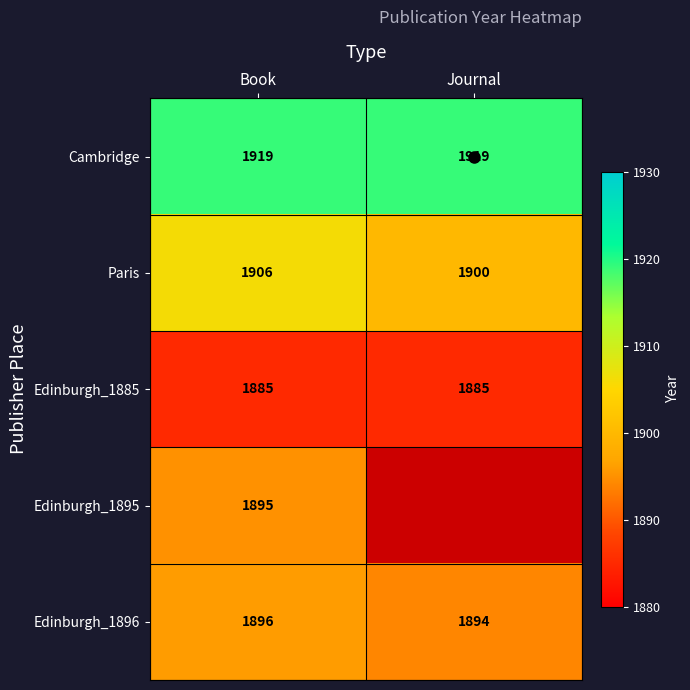

Which has a higher value, Book or Journal?

Book